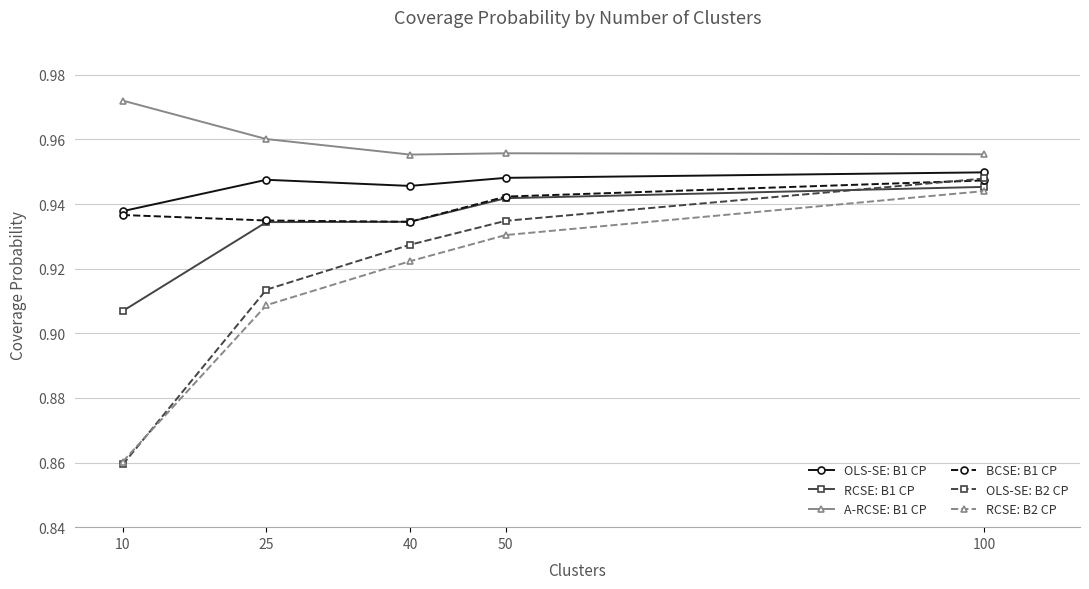

True or false: OLS-SE: B2 CP and A-RCSE: B1 CP cross at least once.

False